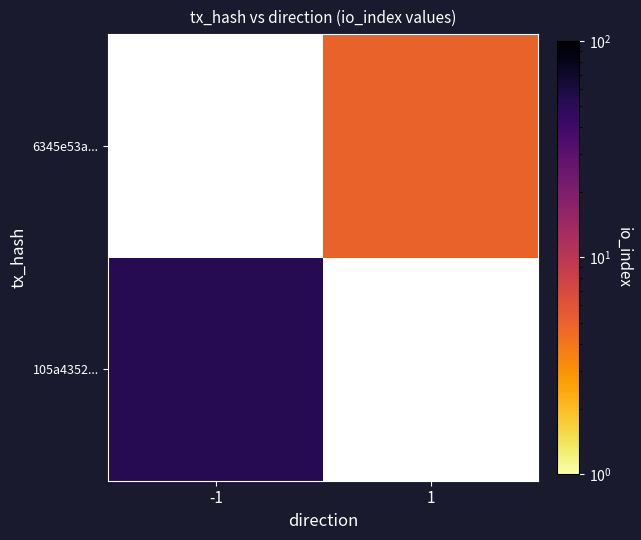

True or false: 6345e53a... has a value of 5.0 at 1.

True